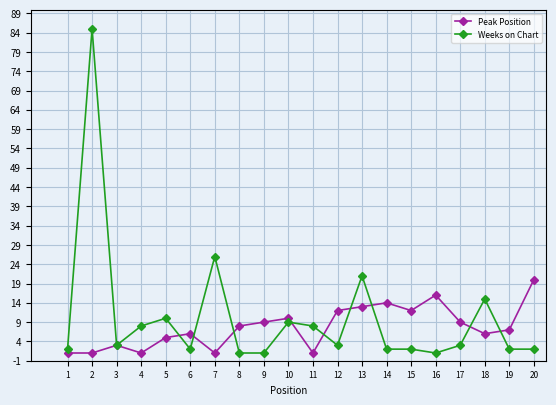

At which category is the sum across all series the highest?

2